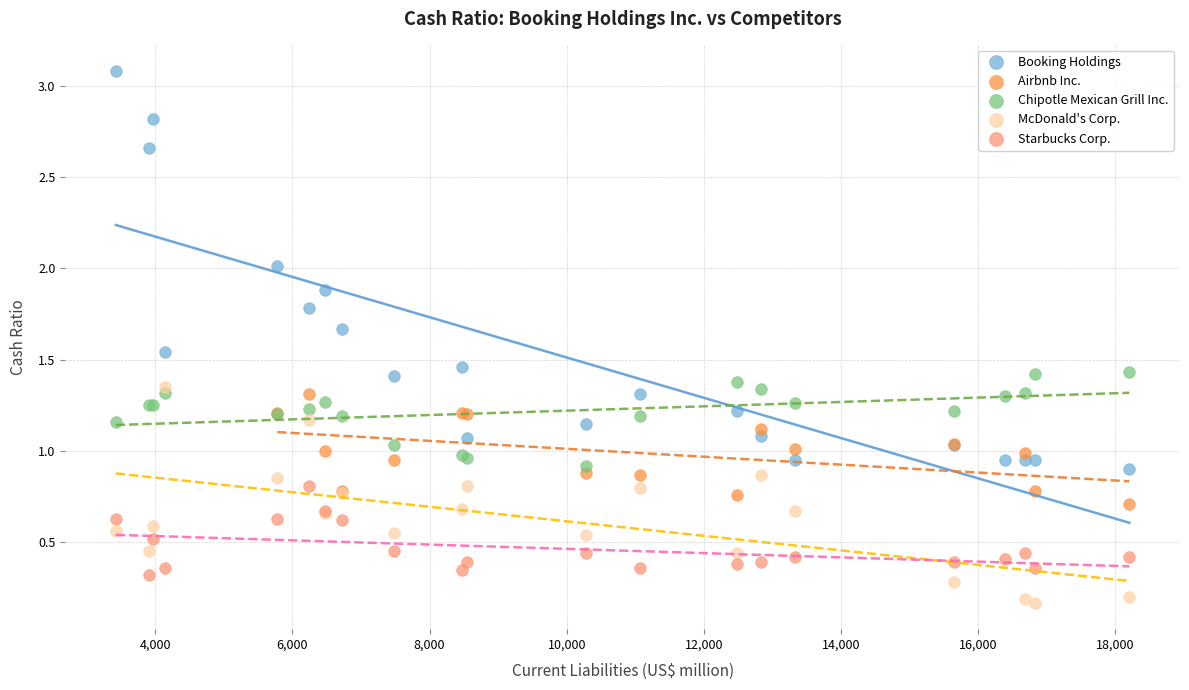

Which series reaches the maximum Y coordinate?

Booking Holdings